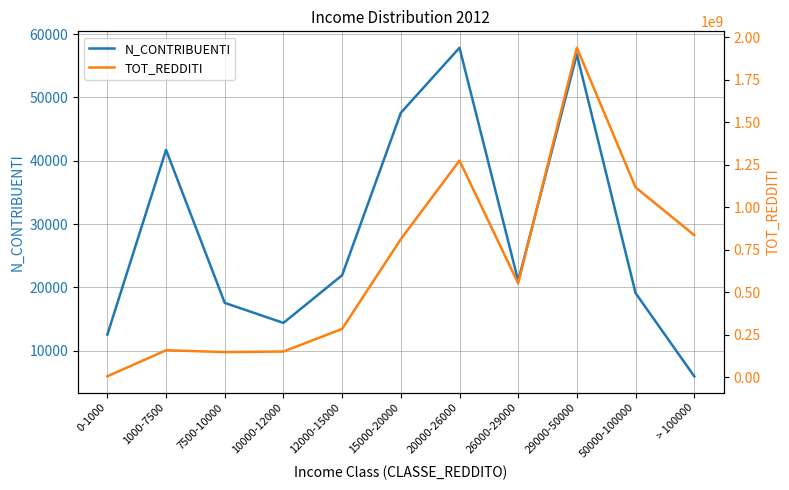

The N_CONTRIBUENTI series shows 4637 at 50000-100000. True or false?

False